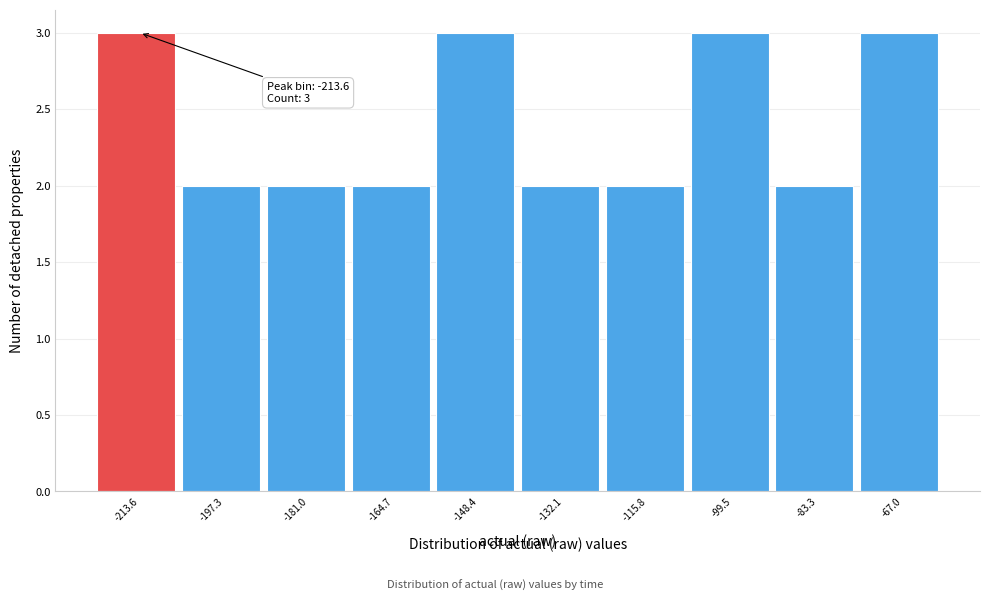

Reading right to left, extract all data points from this chart.

-67.0=3	-83.3=2	-99.5=3	-115.8=2	-132.1=2	-148.4=3	-164.7=2	-181.0=2	-197.3=2	-213.6=3